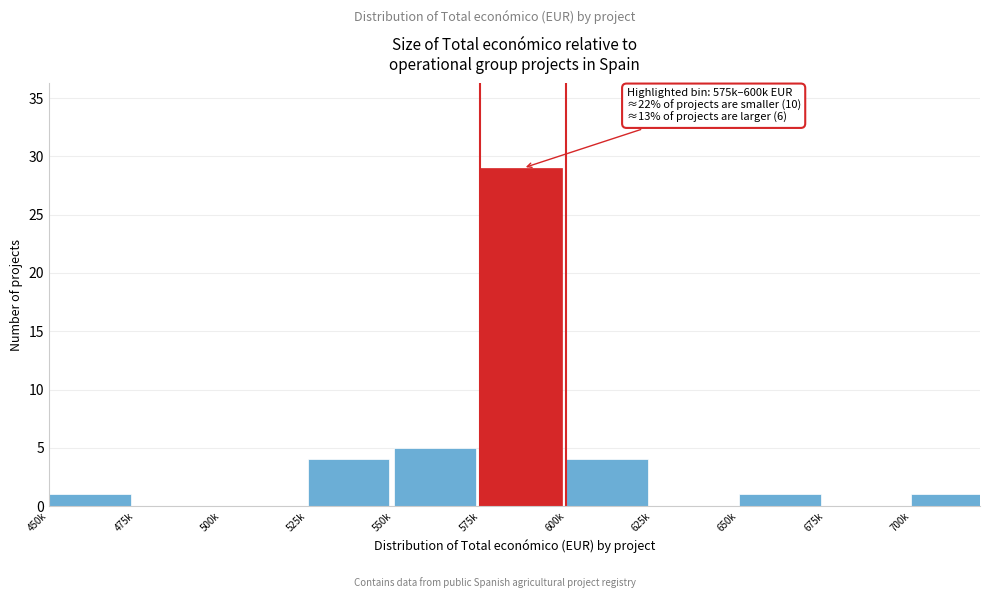

Reading left to right, transcribe all the data shown in this chart.

450k=1	475k=0	500k=0	525k=4	550k=5	575k=29	600k=4	625k=0	650k=1	675k=0	700k=1